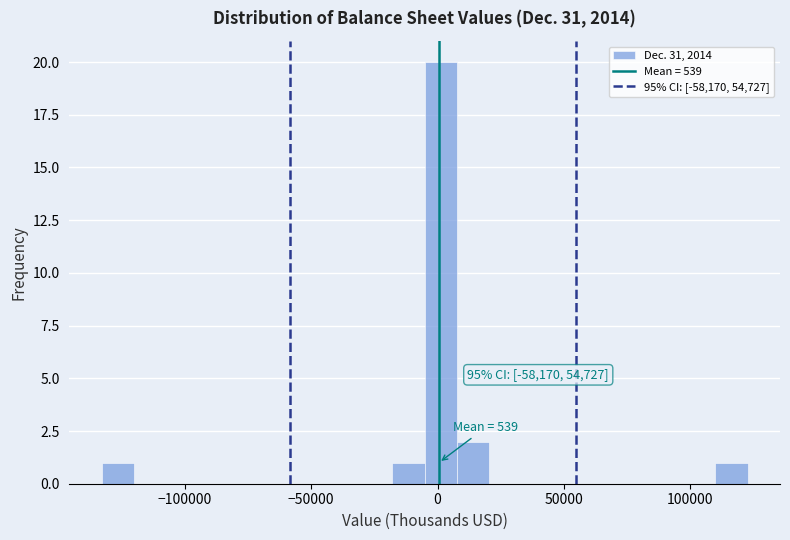

Read against the x-axis, roughly where is the centre of the tallest bar?

0